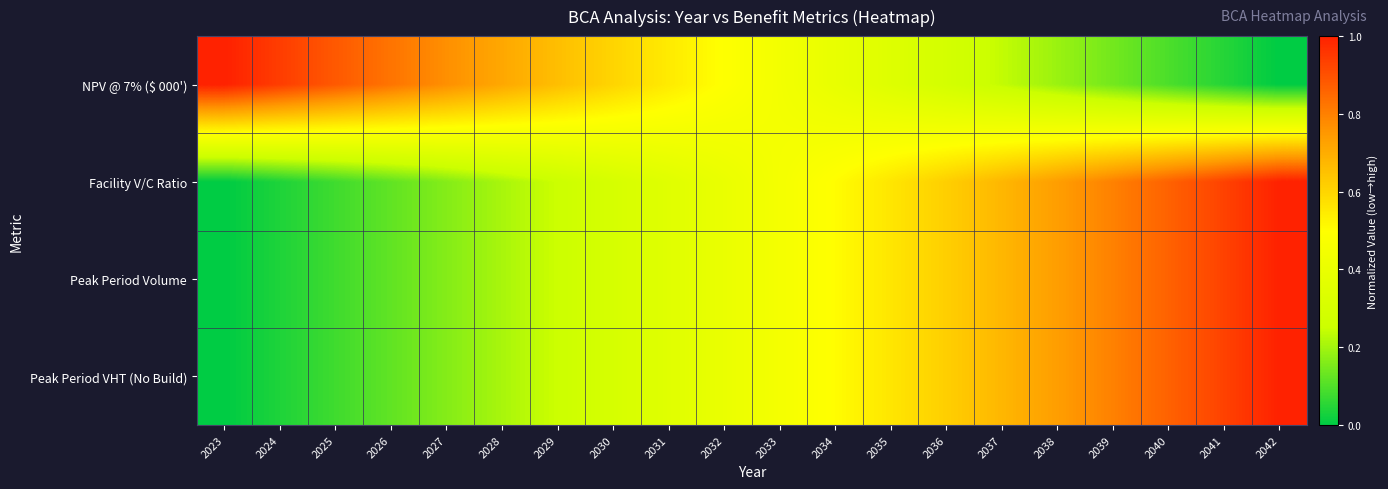

What is the total value across all series at 2023?

1.0